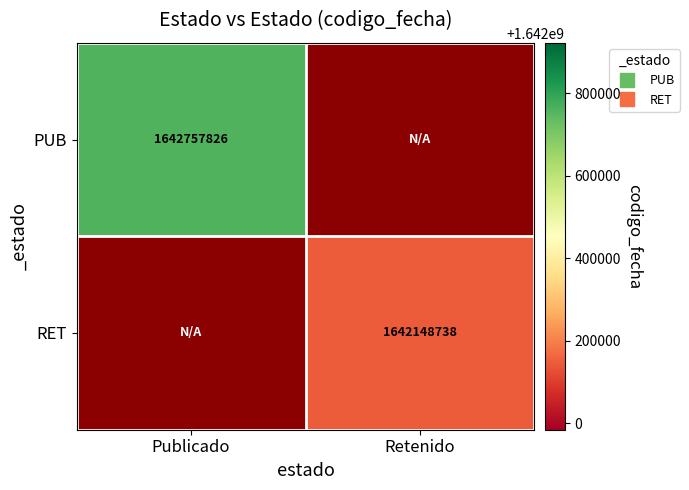

Is the value of PUB at Publicado greater than the value of RET at Retenido?

Yes